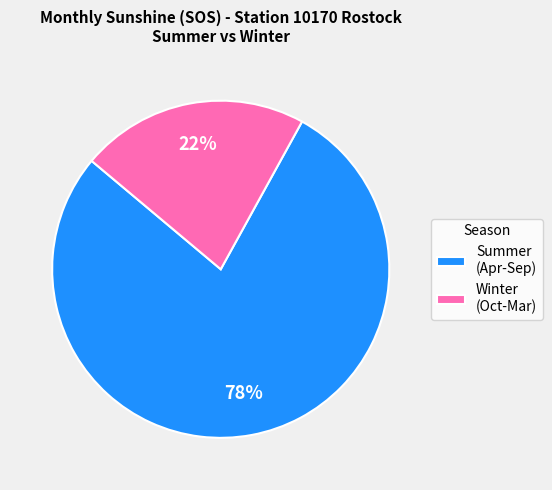

Does any single category account for the majority?

Yes